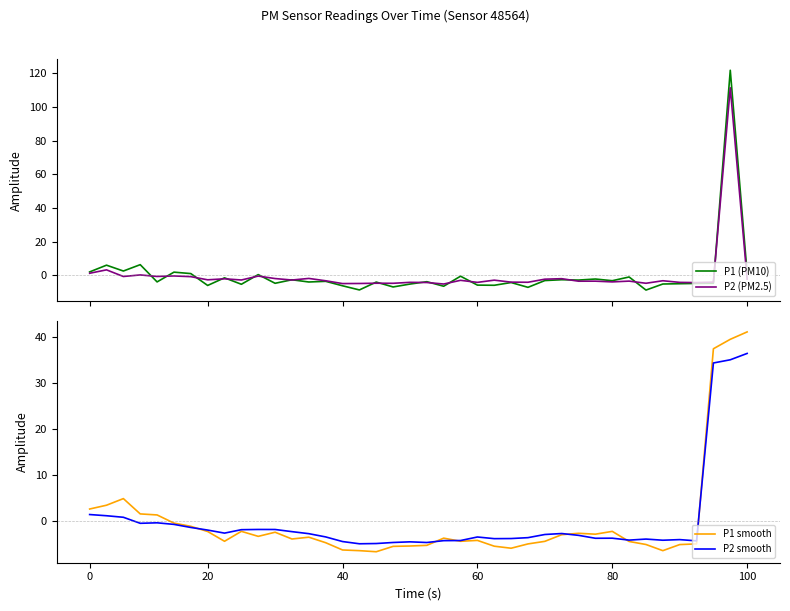

What is the lowest value of the P2 (PM2.5) series?

-5.3